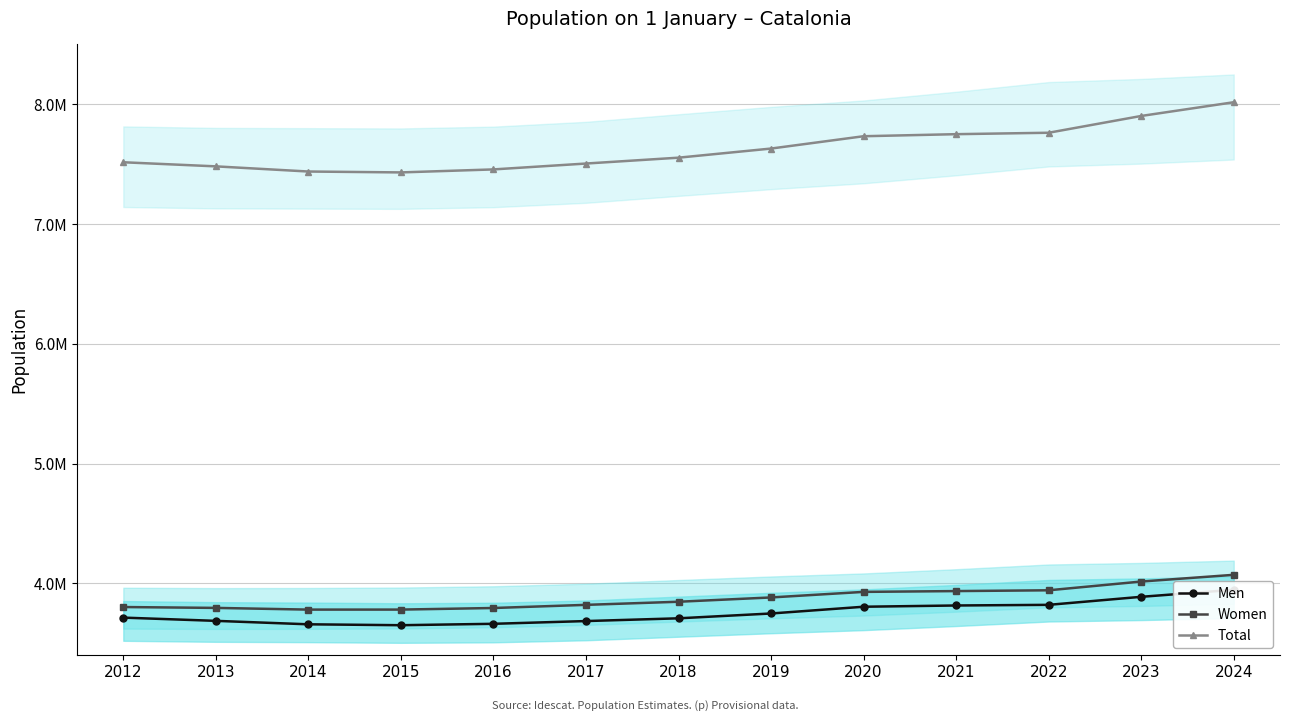

What is the maximum value for Men?

3945812